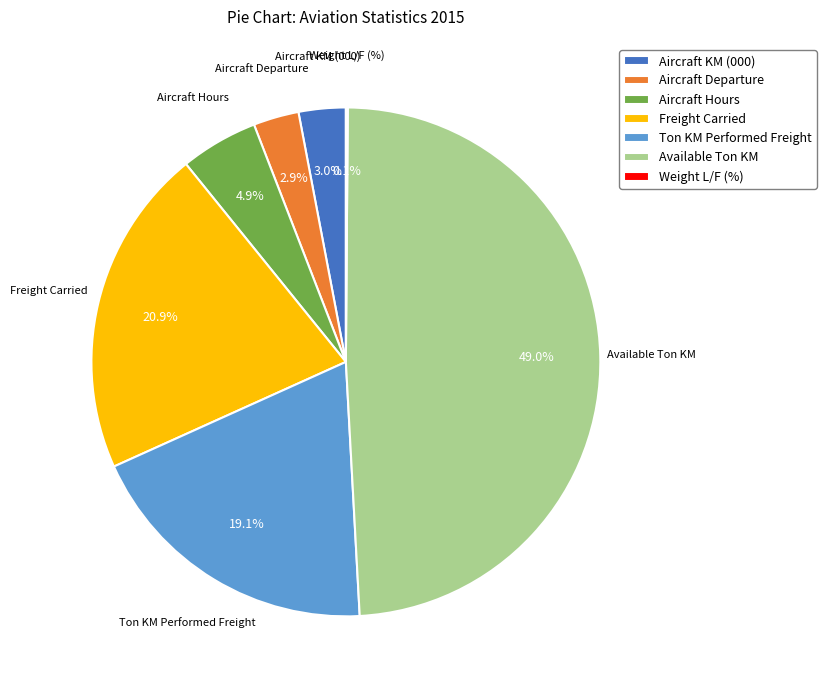

Does any single category account for the majority?

No